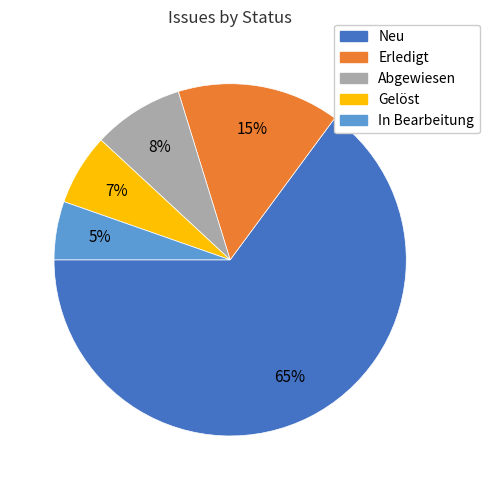

How many slices are in this pie chart?

5